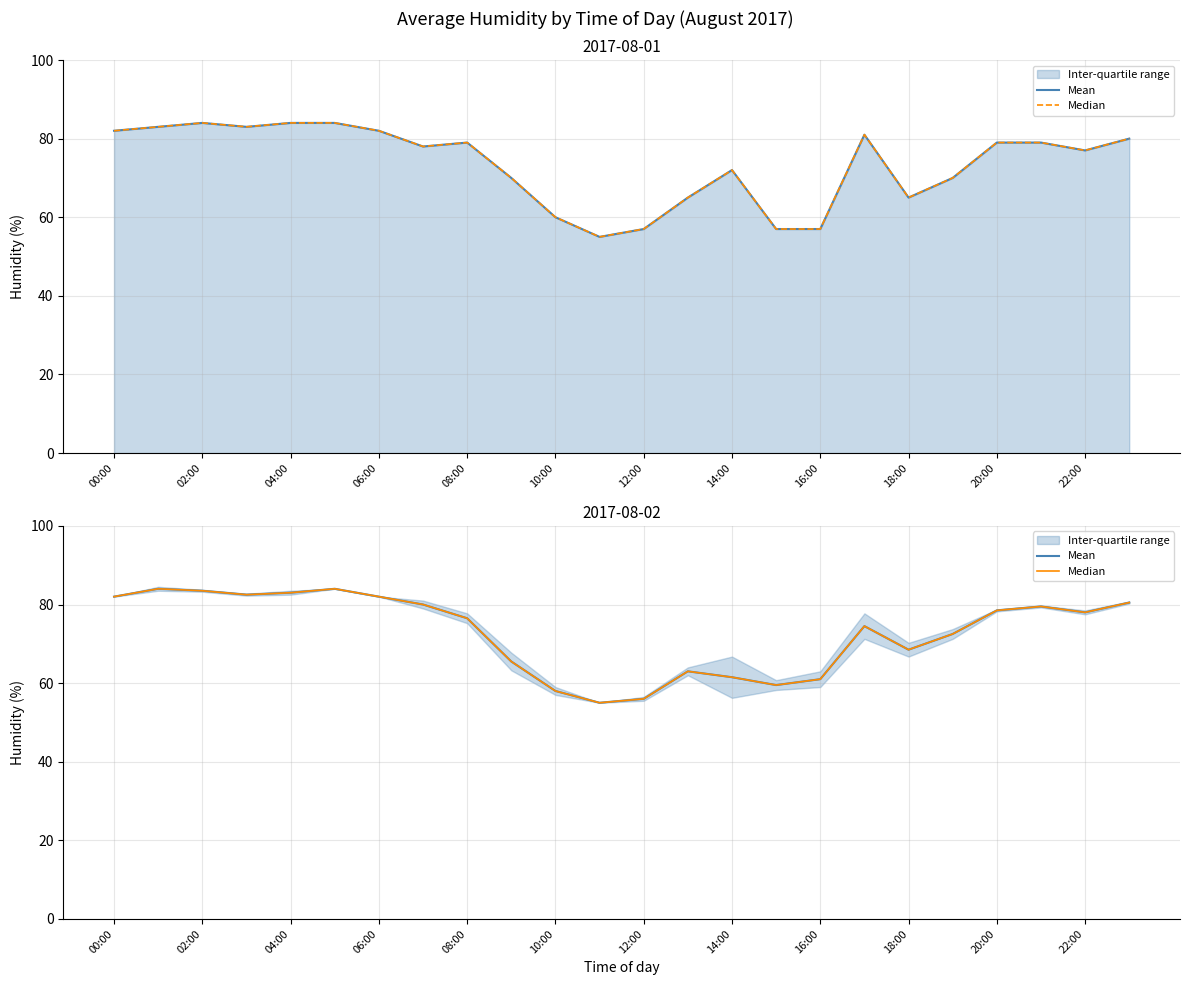

True or false: Mean and Median cross at least once.

False